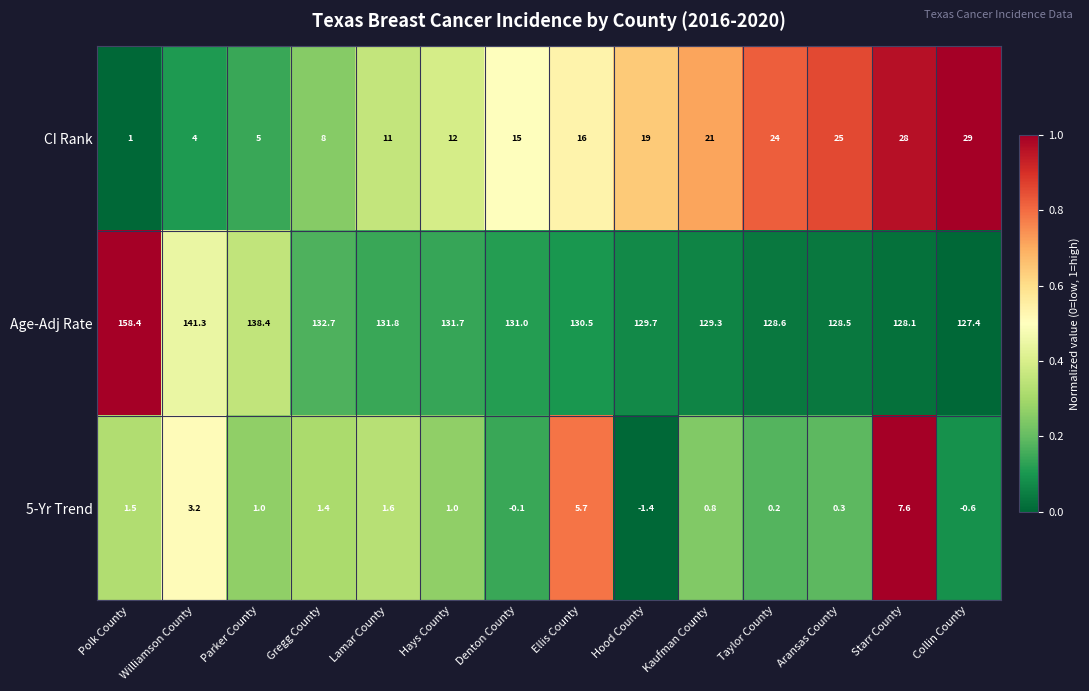

How many negative values does the 5-Yr Trend series have?

3